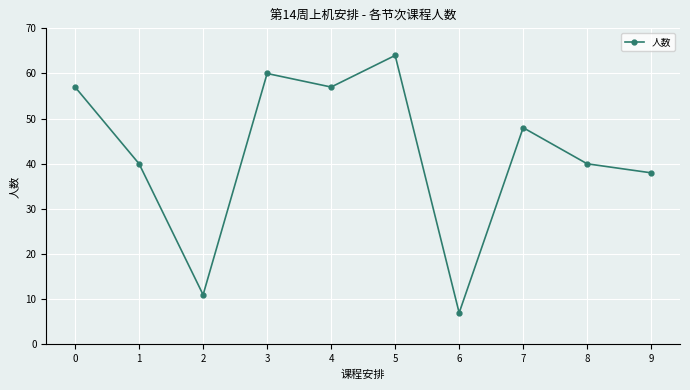

True or false: there are more than 1 points higher than both neighbors.

True